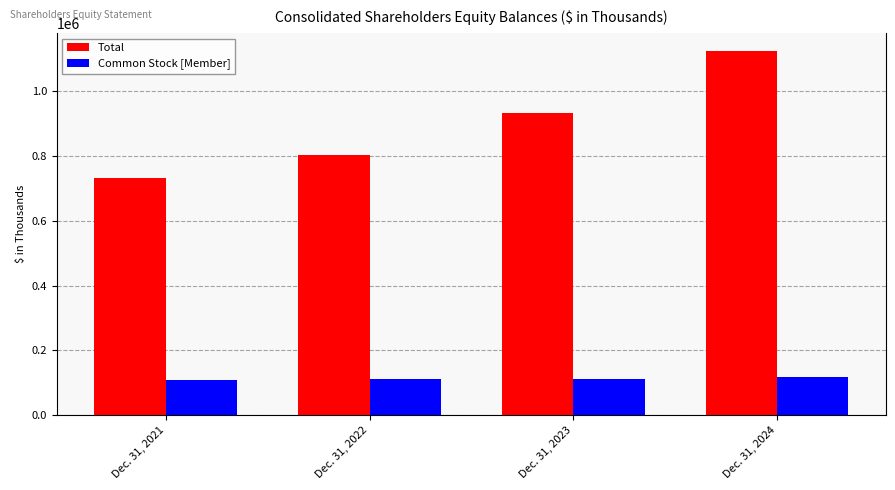

At which label does Total reach its peak?

Dec. 31, 2024